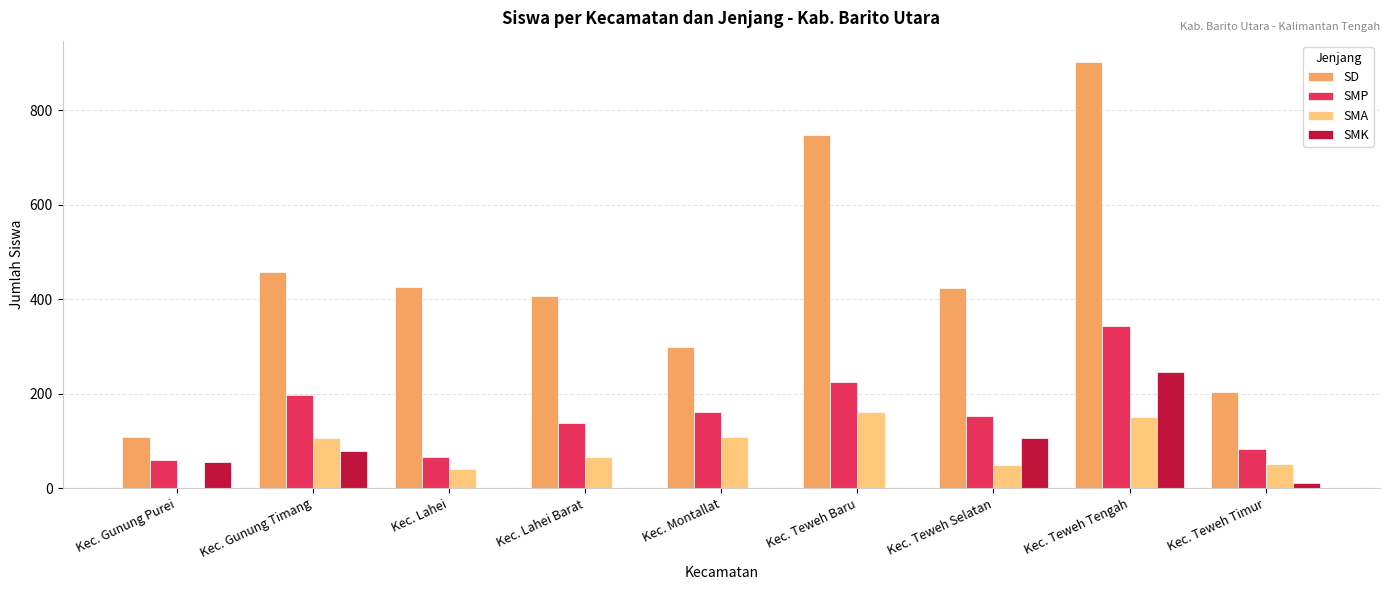

At which label is SD closest to 505?

Kec. Gunung Timang